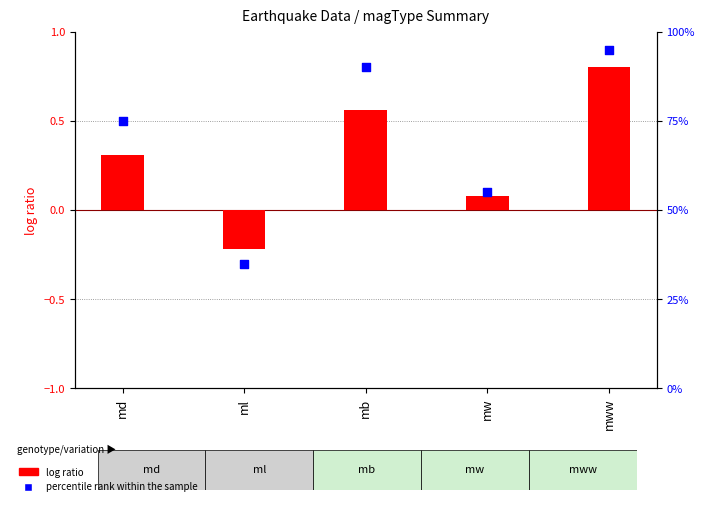

What are all the series names shown in the legend?

log ratio, percentile rank within the sample